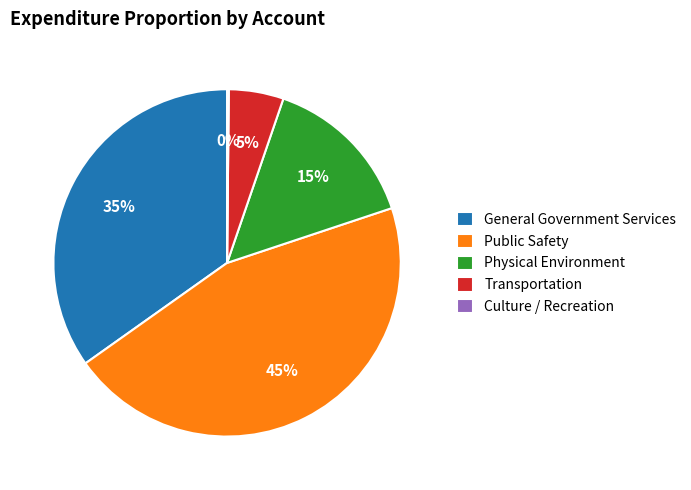

To the nearest percent, what is the difference between the largest and smallest slice percentages?

45%